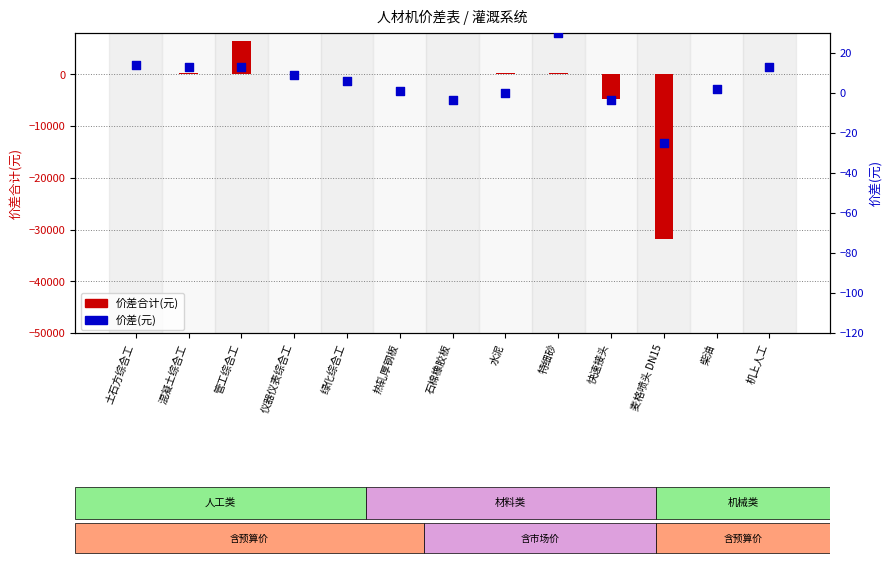

At which category is the sum across all series the highest?

管工综合工